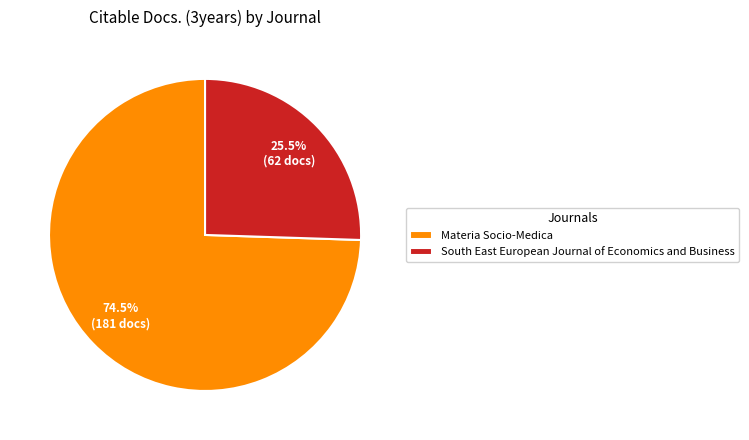

Which category has the biggest portion of the pie?

Materia Socio-Medica